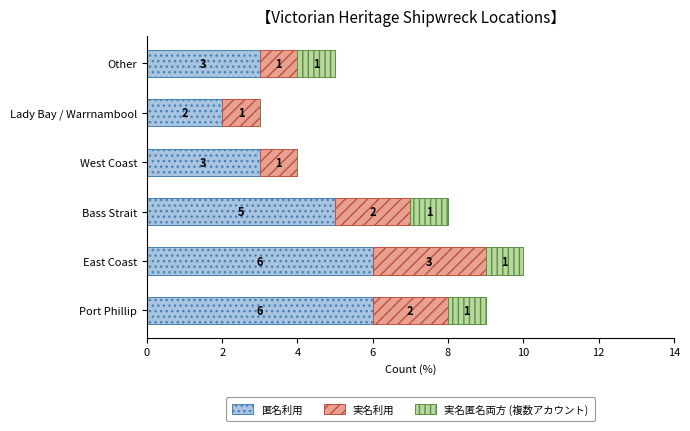

What is the approximate value of 匿名利用 at Other?

3